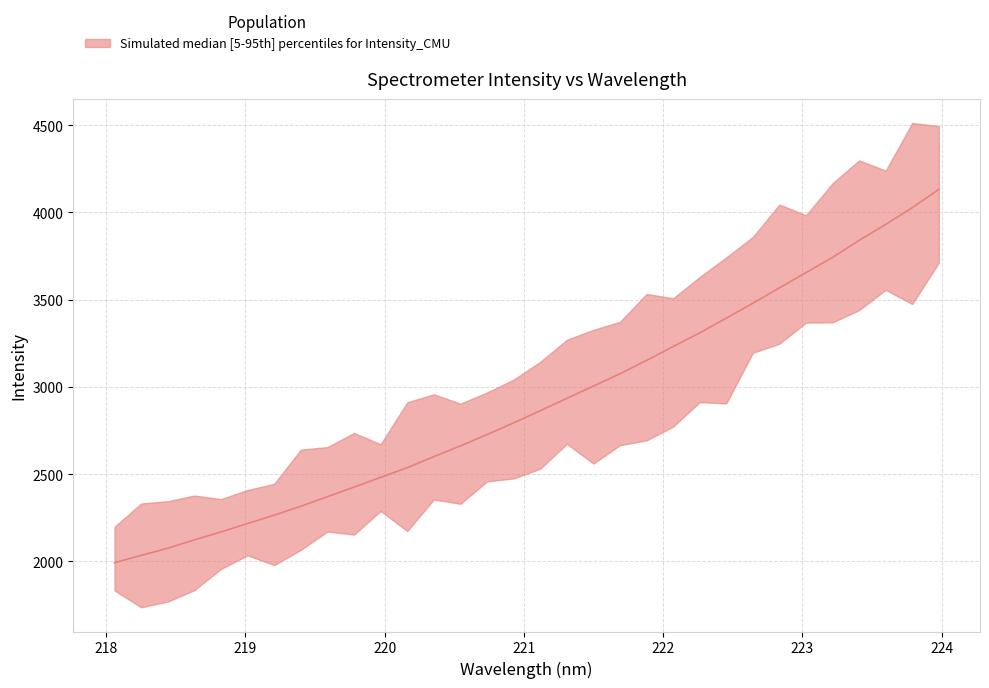

Rank the categories by value from lowest to highest.

218.0596, 218.2508, 218.442, 218.6332, 218.8244, 219.0156, 219.2067, 219.3979, 219.589, 219.7801, 219.9712, 220.1623, 220.3533, 220.5444, 220.7354, 220.9264, 221.1174, 221.3083, 221.4993, 221.6902, 221.8812, 222.0721, 222.263, 222.4538, 222.6447, 222.8355, 223.0264, 223.2172, 223.408, 223.5987, 223.7895, 223.9802